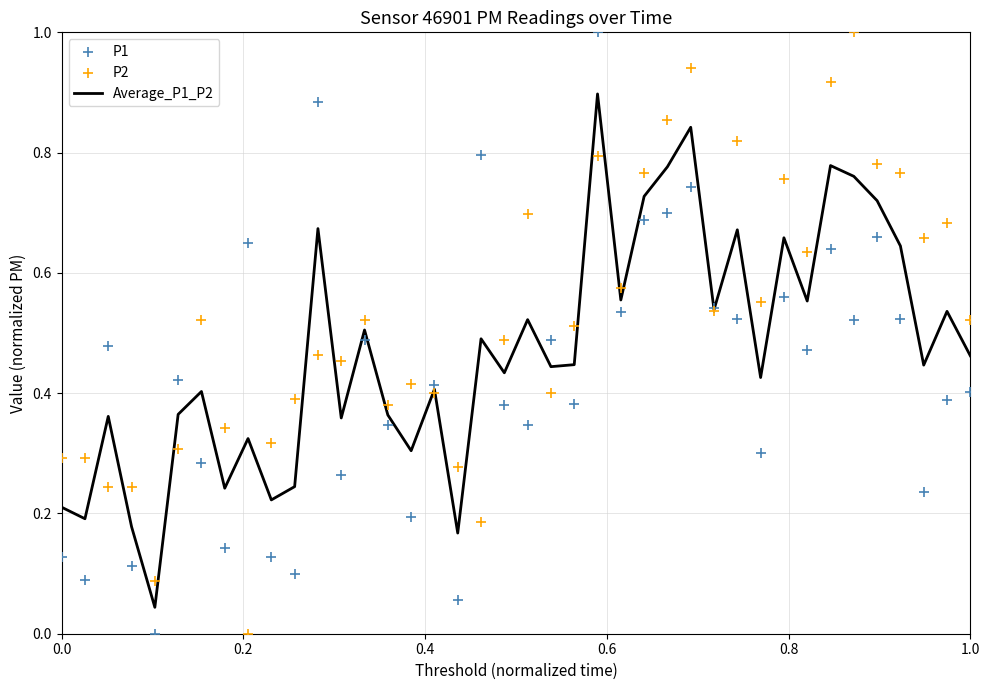

Which series has the largest total across all categories?

P2